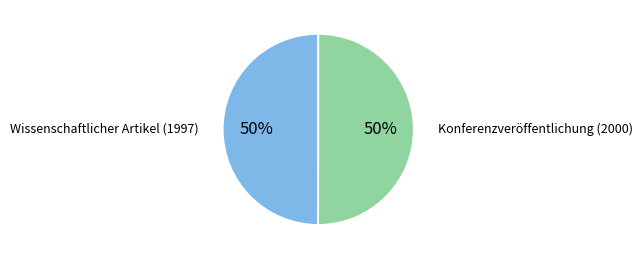

To the nearest percent, what is the average slice percentage?

50%